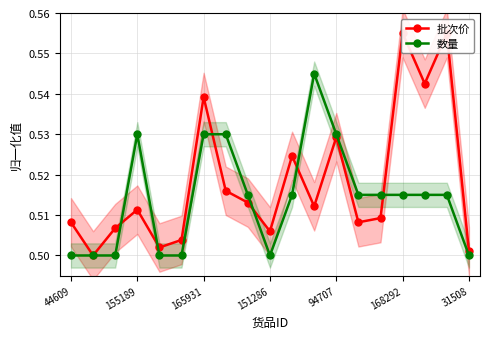

The 数量 series shows 0.7 at 168292. True or false?

False